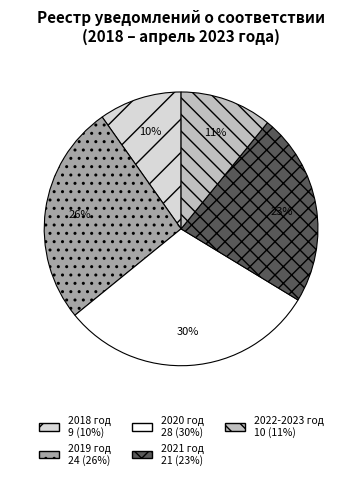

Does 2018 год represent more than half of the total?

No